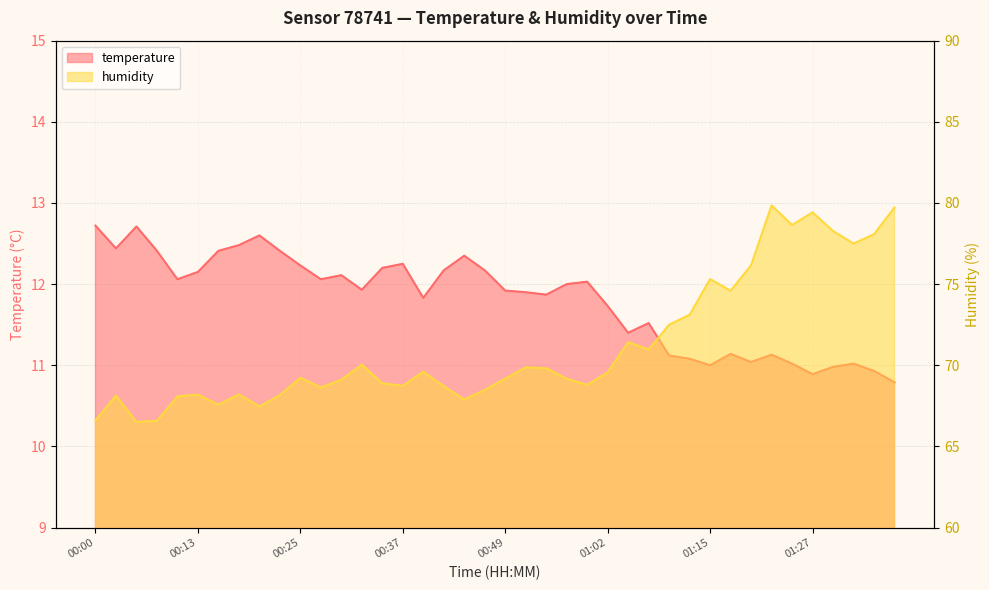

At which category does humidity reach its first local peak?

00:03